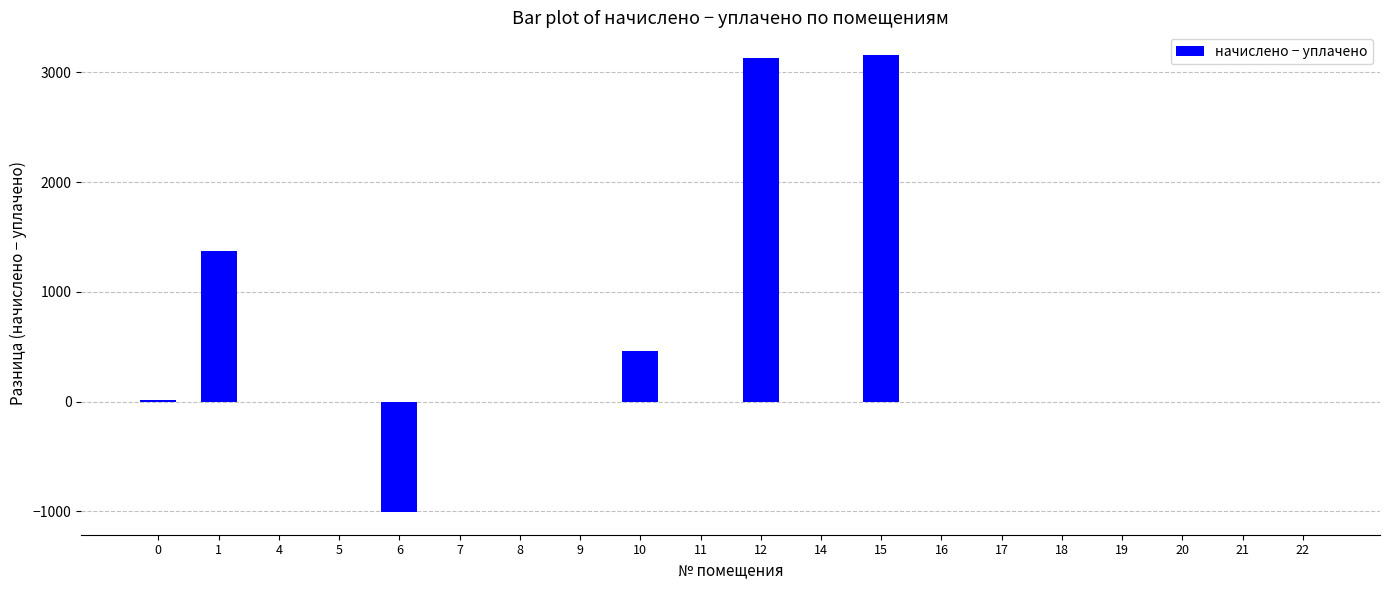

Is it true that the value at 6 is -1004.1?

True